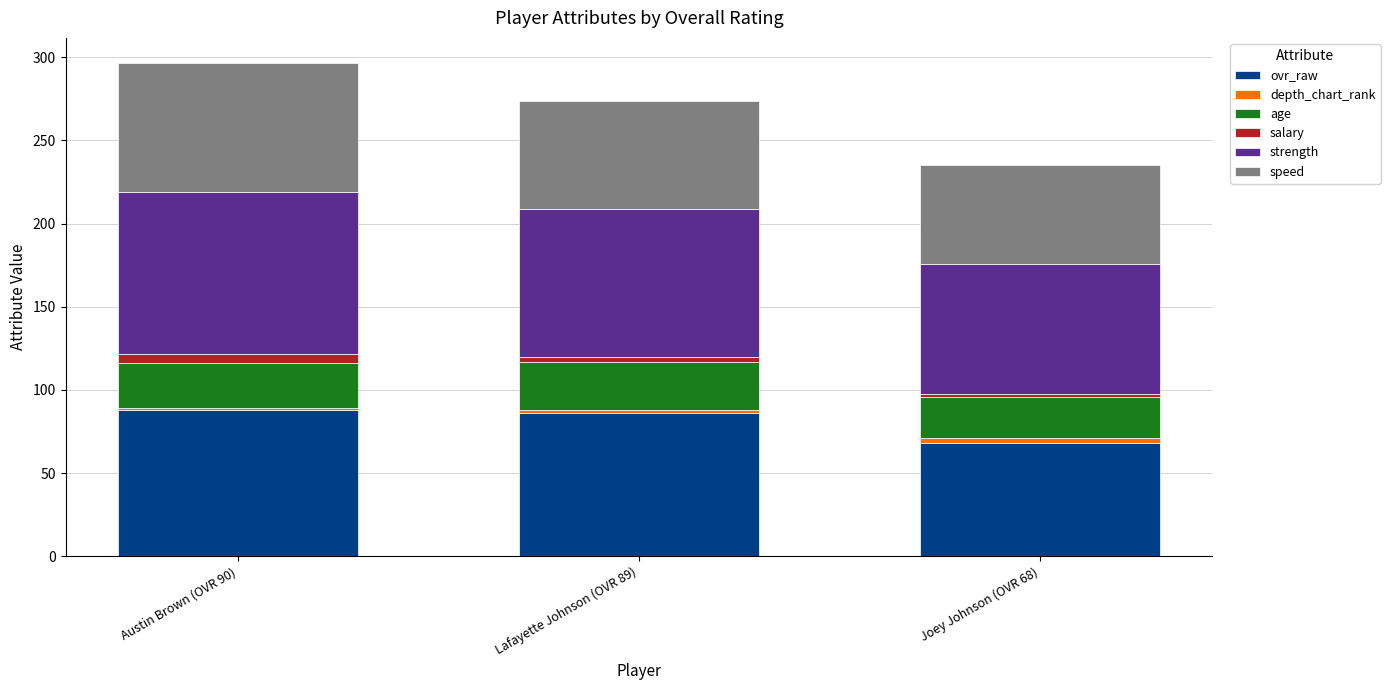

Which category has the lowest value in the ovr_raw series?

Joey Johnson (OVR 68)